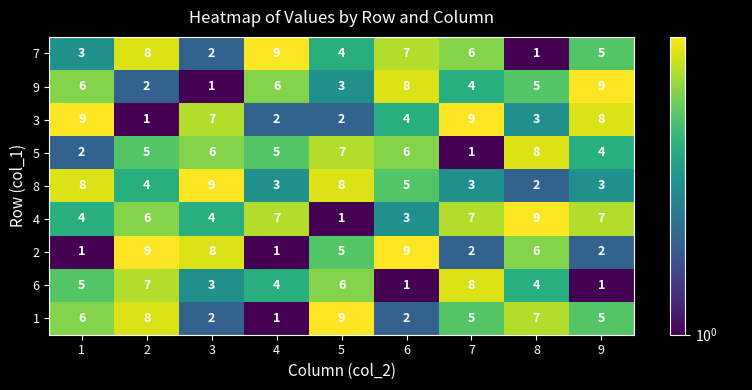

Rank the series at 7 from lowest to highest value.

5, 2, 8, 9, 1, 7, 4, 6, 3